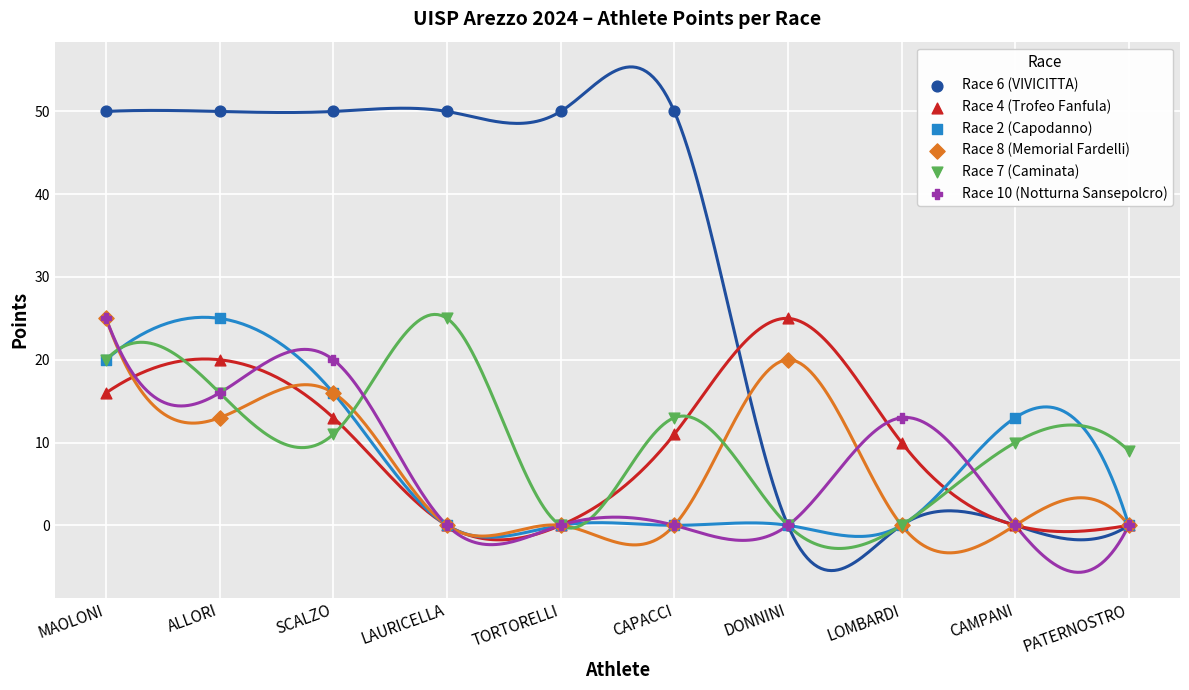

What are all the series names shown in the legend?

Race 6 (VIVICITTA), Race 4 (Trofeo Fanfula), Race 2 (Capodanno), Race 8 (Memorial Fardelli), Race 7 (Caminata), Race 10 (Notturna Sansepolcro)